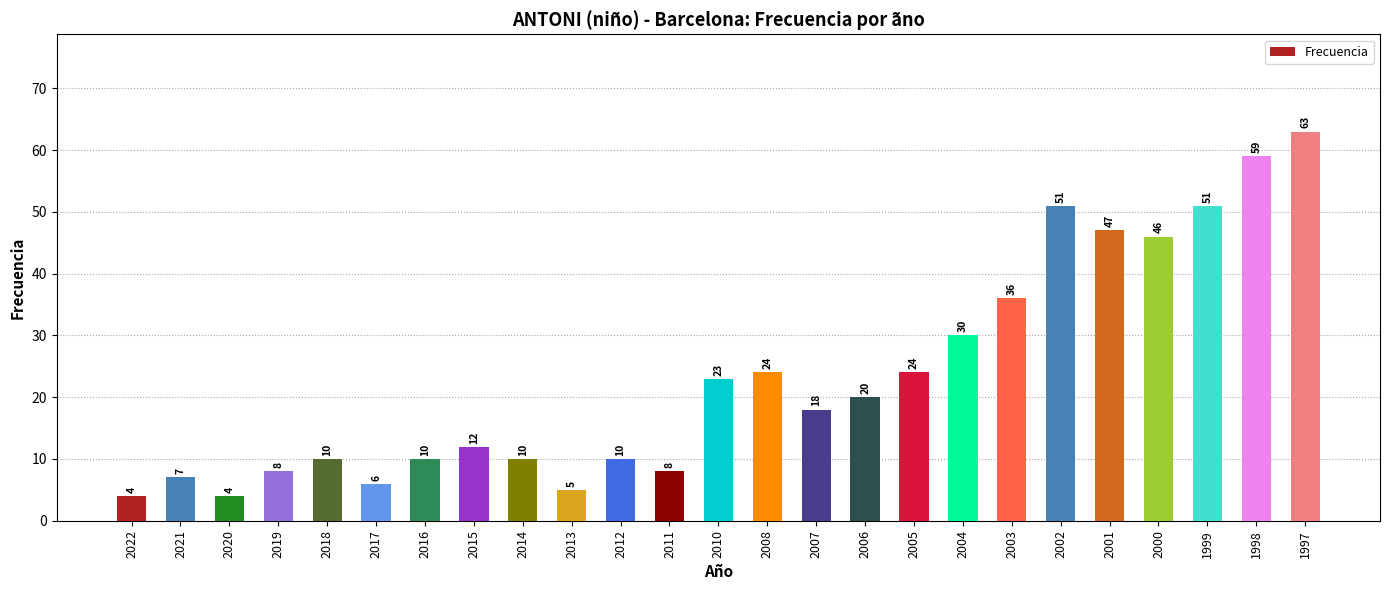

Count the number of data series in this chart.

1